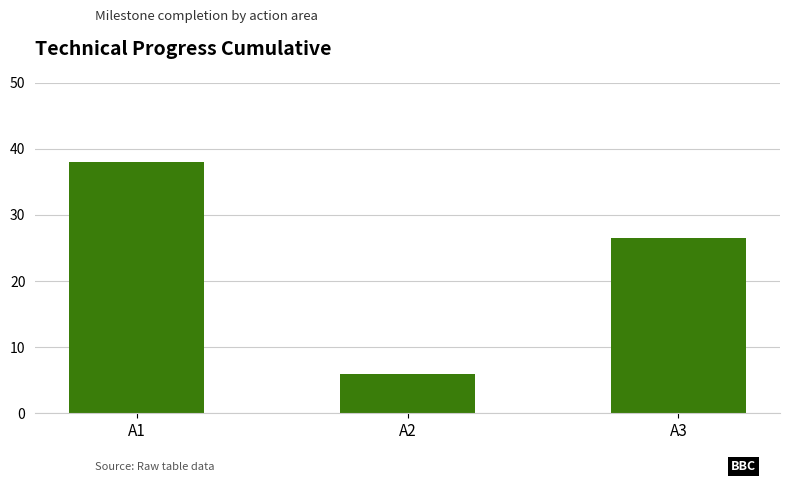

What is the value of the 1st bar from the left?

38.0